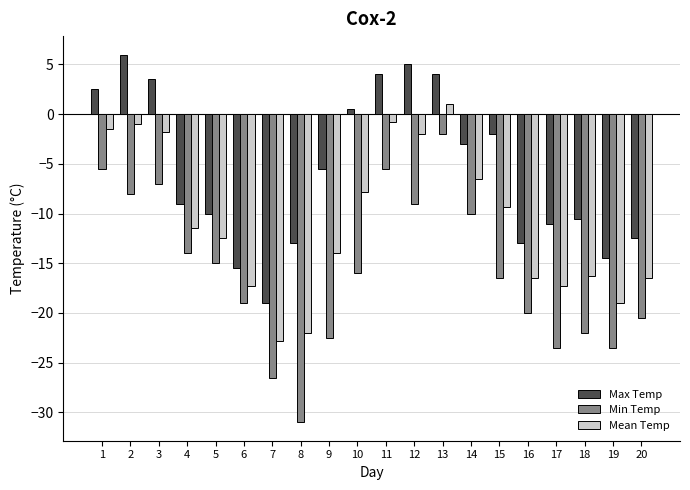

Reading left to right, transcribe all the data shown in this chart.

Max Temp: 2.5	6.0	3.5	-9.0	-10.0	-15.5	-19.0	-13.0	-5.5	0.5	4.0	5.0	4.0	-3.0	-2.0	-13.0	-11.0	-10.5	-14.5	-12.5
Min Temp: -5.5	-8.0	-7.0	-14.0	-15.0	-19.0	-26.5	-31.0	-22.5	-16.0	-5.5	-9.0	-2.0	-10.0	-16.5	-20.0	-23.5	-22.0	-23.5	-20.5
Mean Temp: -1.5	-1.0	-1.8	-11.5	-12.5	-17.3	-22.8	-22.0	-14.0	-7.8	-0.8	-2.0	1.0	-6.5	-9.3	-16.5	-17.3	-16.3	-19.0	-16.5